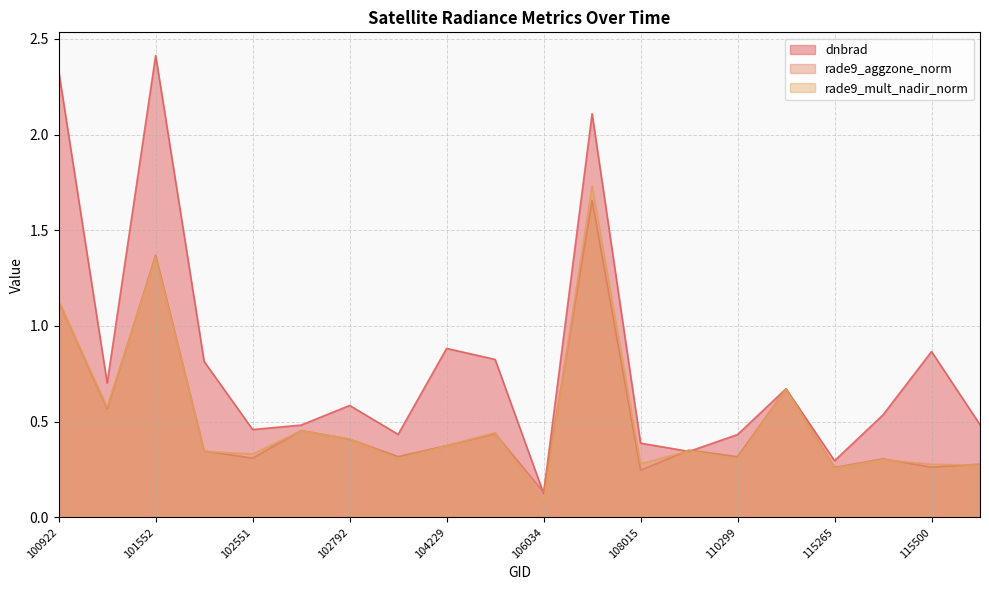

How many lines are shown in the chart?

3